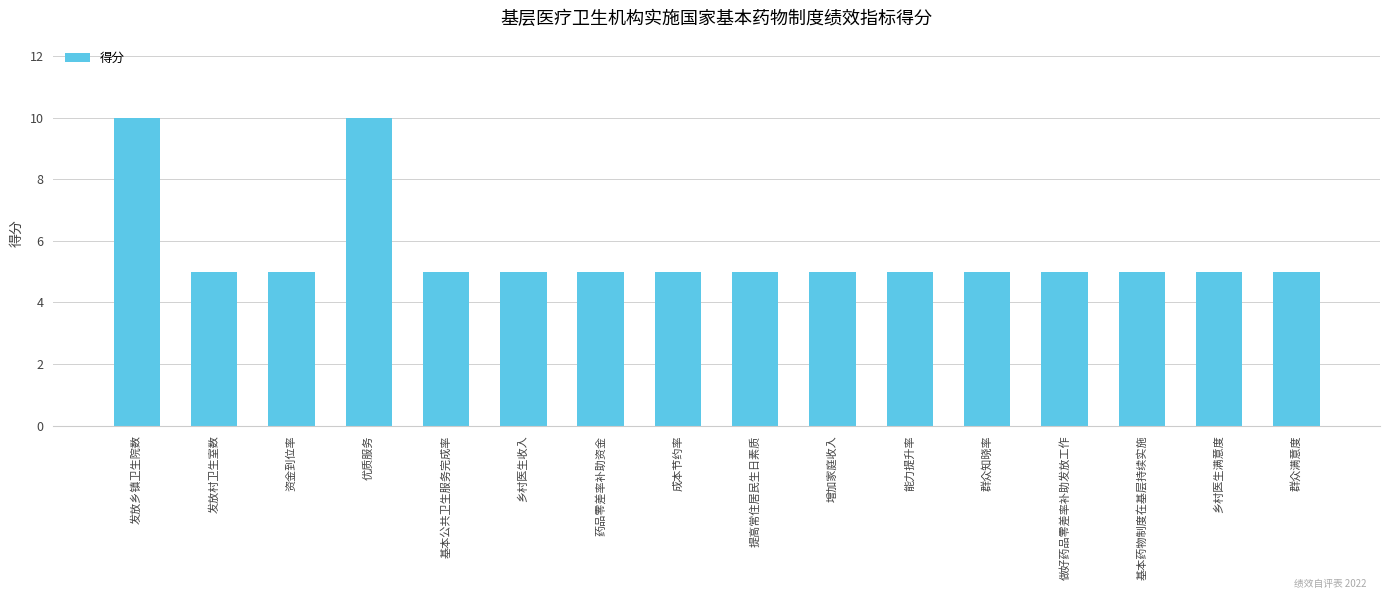

Reading left to right, what are all the values shown in this chart?

发放乡镇卫生院数=10	发放村卫生室数=5	资金到位率=5	优质服务=10	基本公共卫生服务完成率=5	乡村医生收入=5	药品零差率补助资金=5	成本节约率=5	提高常住居民生日素质=5	增加家庭收入=5	能力提升率=5	群众知晓率=5	做好药品零差率补助发放工作=5	基本药物制度在基层持续实施=5	乡村医生满意度=5	群众满意度=5